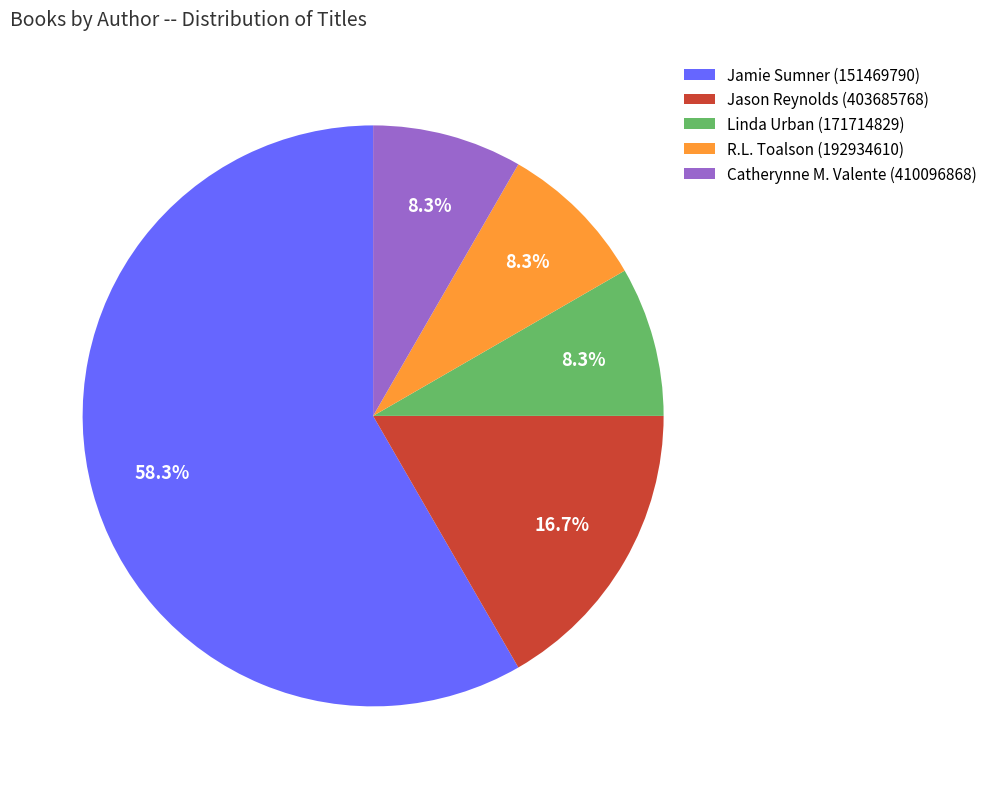

The Linda Urban (171714829) slice represents 1% of the pie. True or false?

False